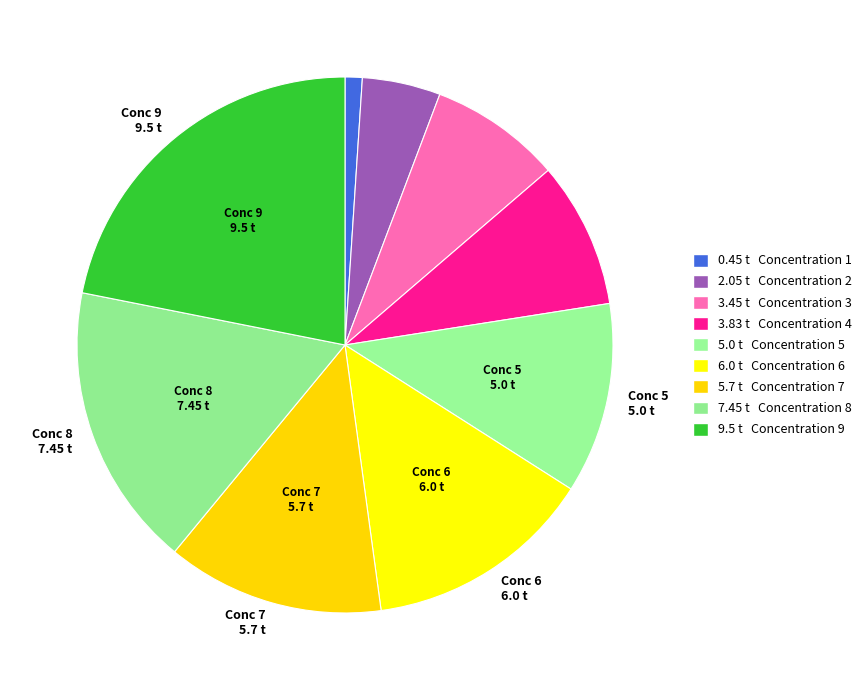

Count the number of slices in the pie.

9